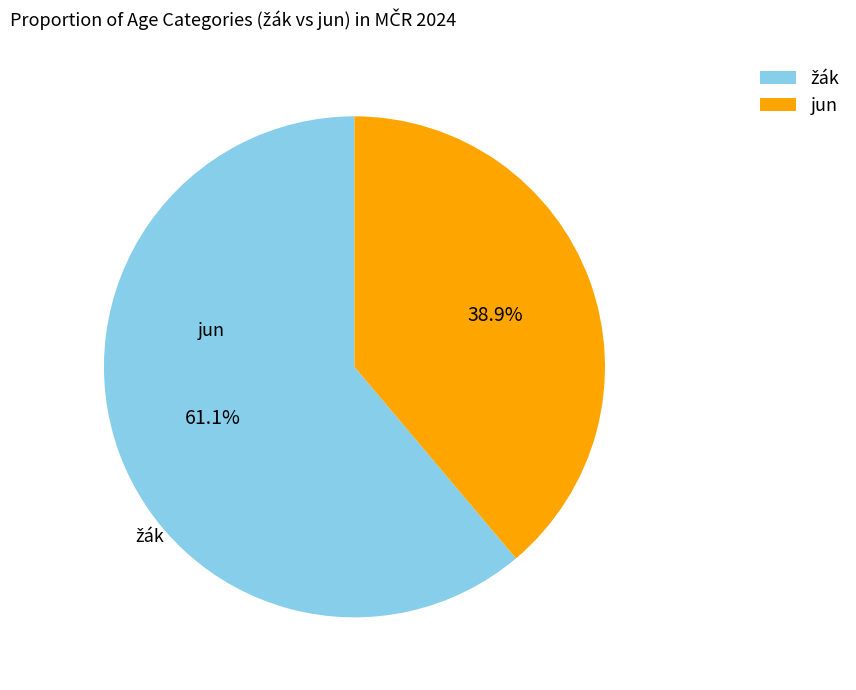

Does any single category account for the majority?

Yes